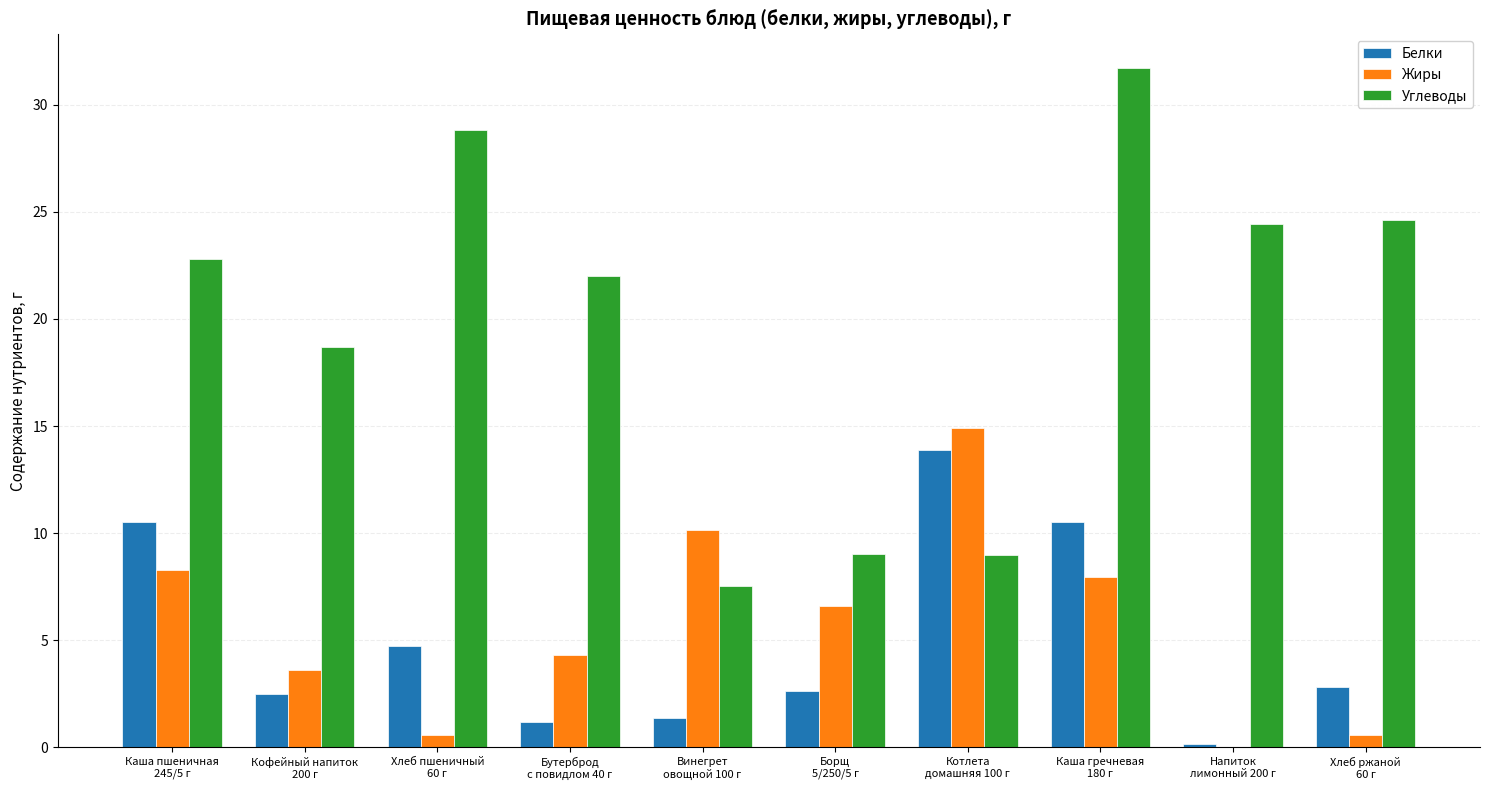

What is the highest value of the Углеводы series?

31.7